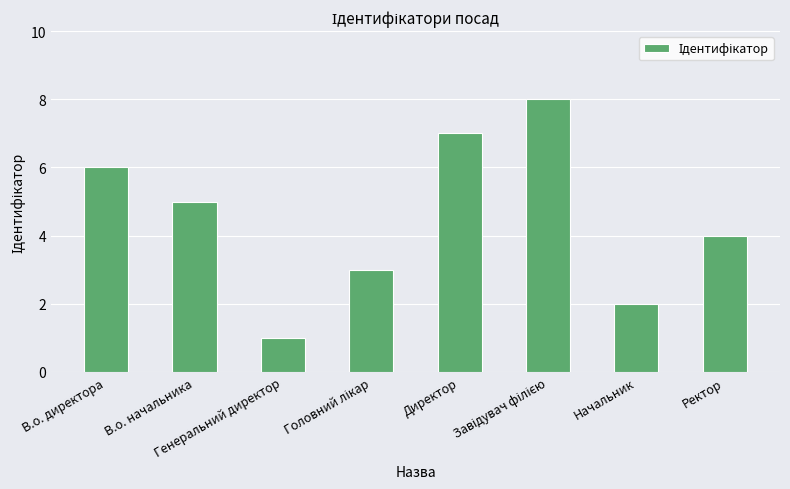

What is the greatest value displayed?

8